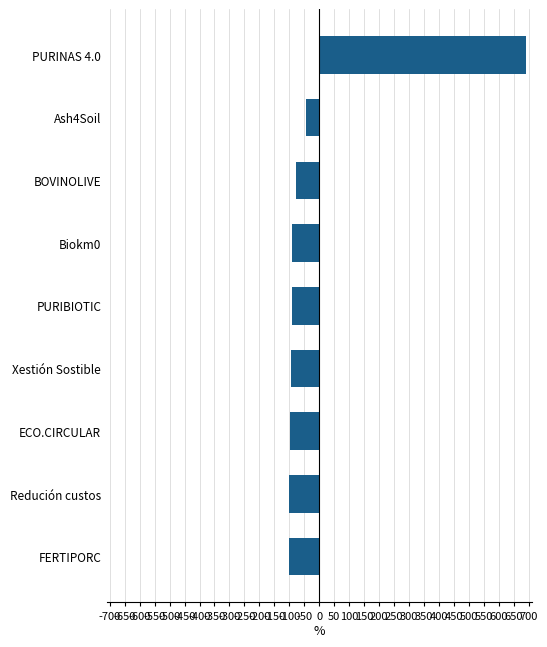

What is the difference between the values at BOVINOLIVE and Ash4Soil?

32.5